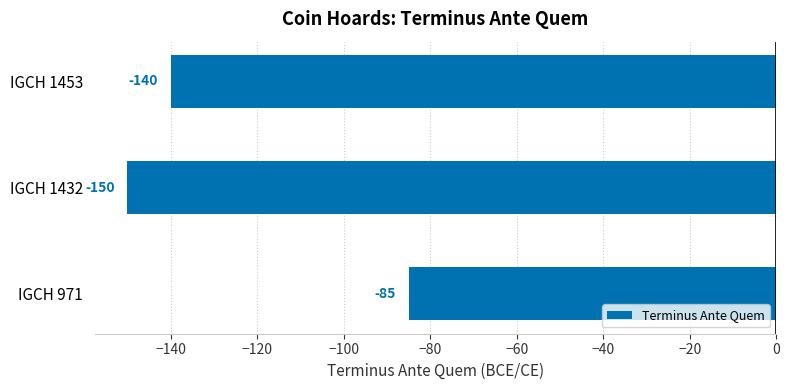

Which has a higher value, IGCH 1432 or IGCH 1453?

IGCH 1453